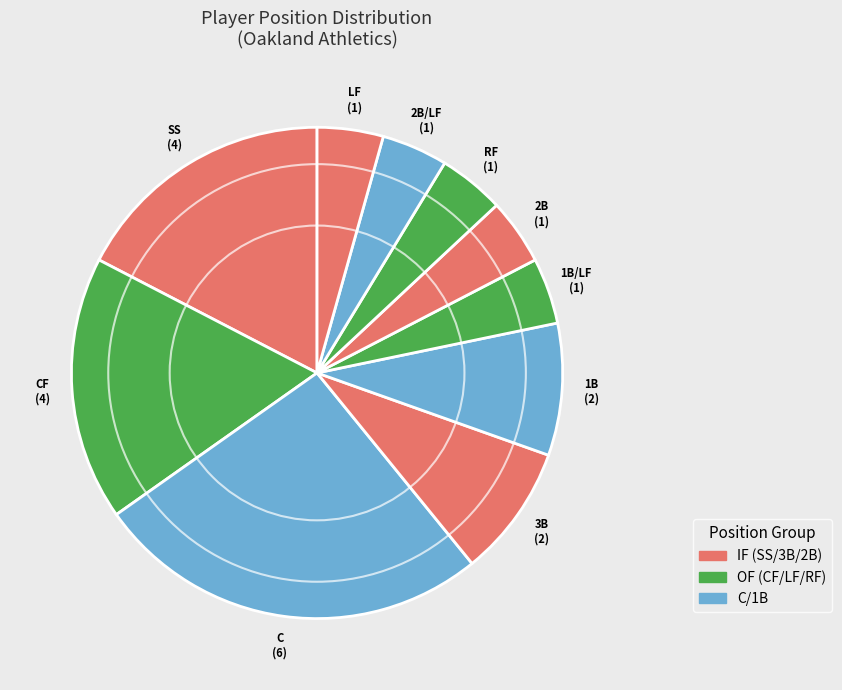

Count the number of slices in the pie.

10